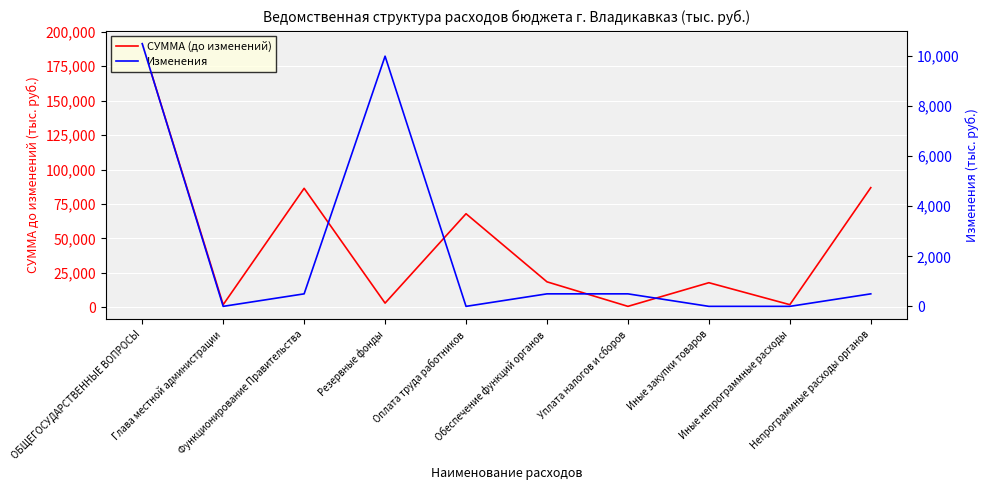

What is the difference between the highest and lowest values at Глава местной администрации?

1870.0